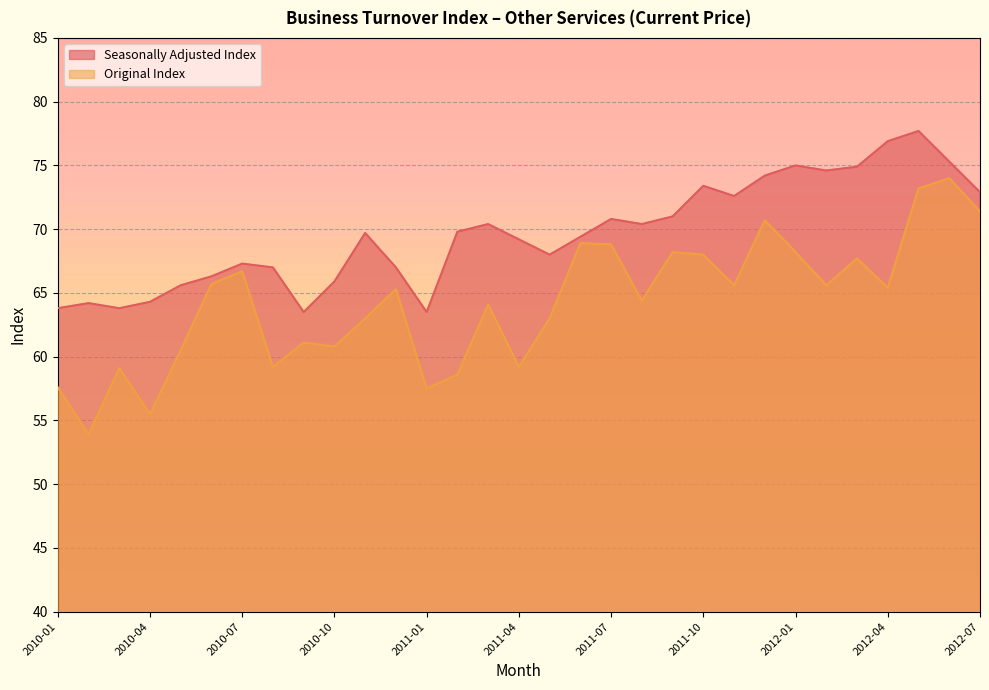

At which category does Original Index reach its first local valley?

2010-02